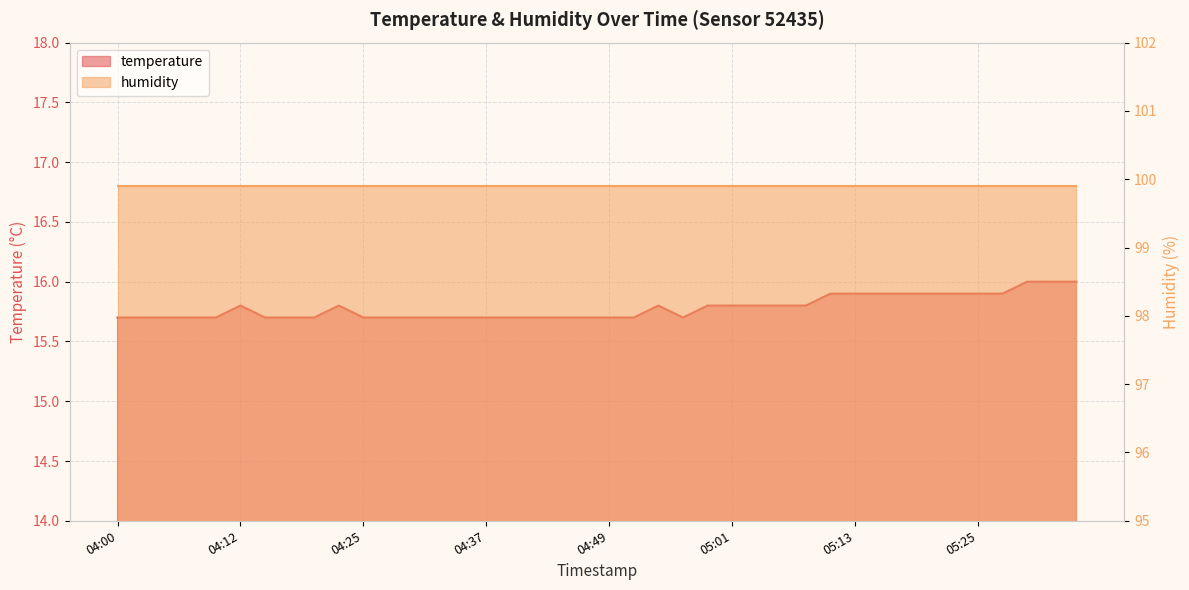

How many interior local peaks (higher than both neighbors) does the data have?

3